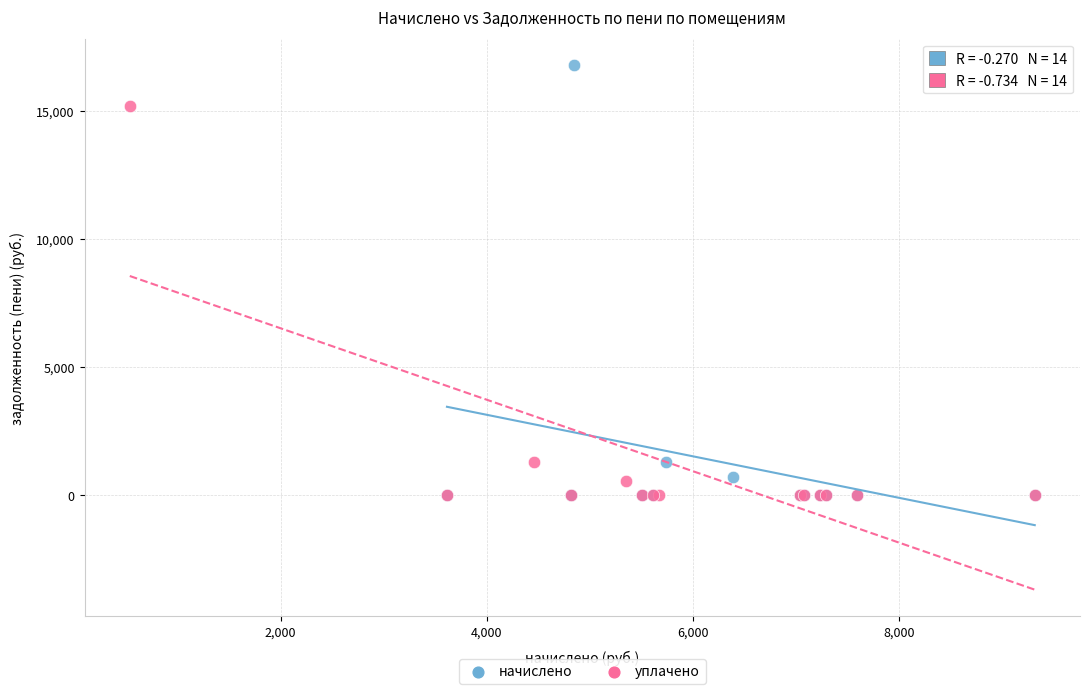

What are all the series names shown in the legend?

начислено, уплачено